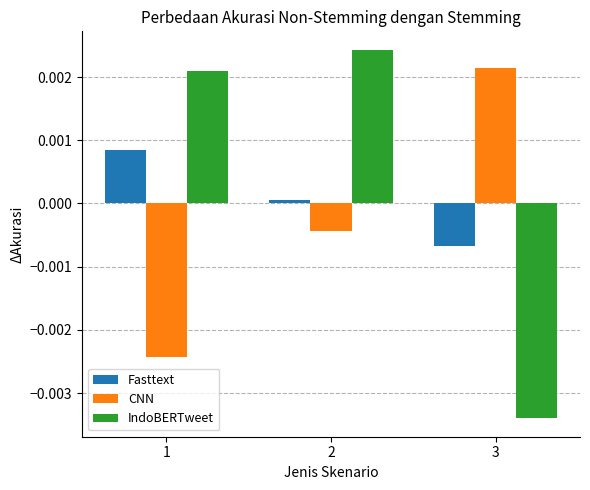

Between 1 and 3, which series saw the biggest shift?

IndoBERTweet